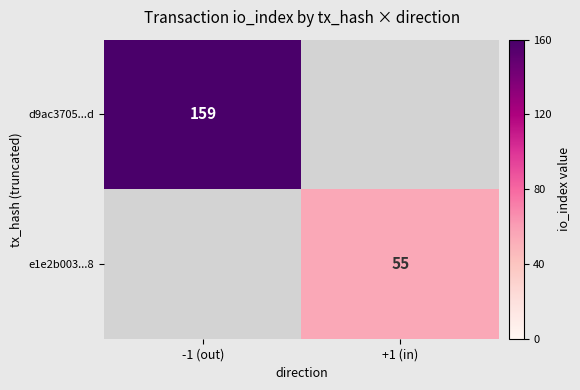

The value of d9ac3705...d at -1 (out) is 159. True or false?

True